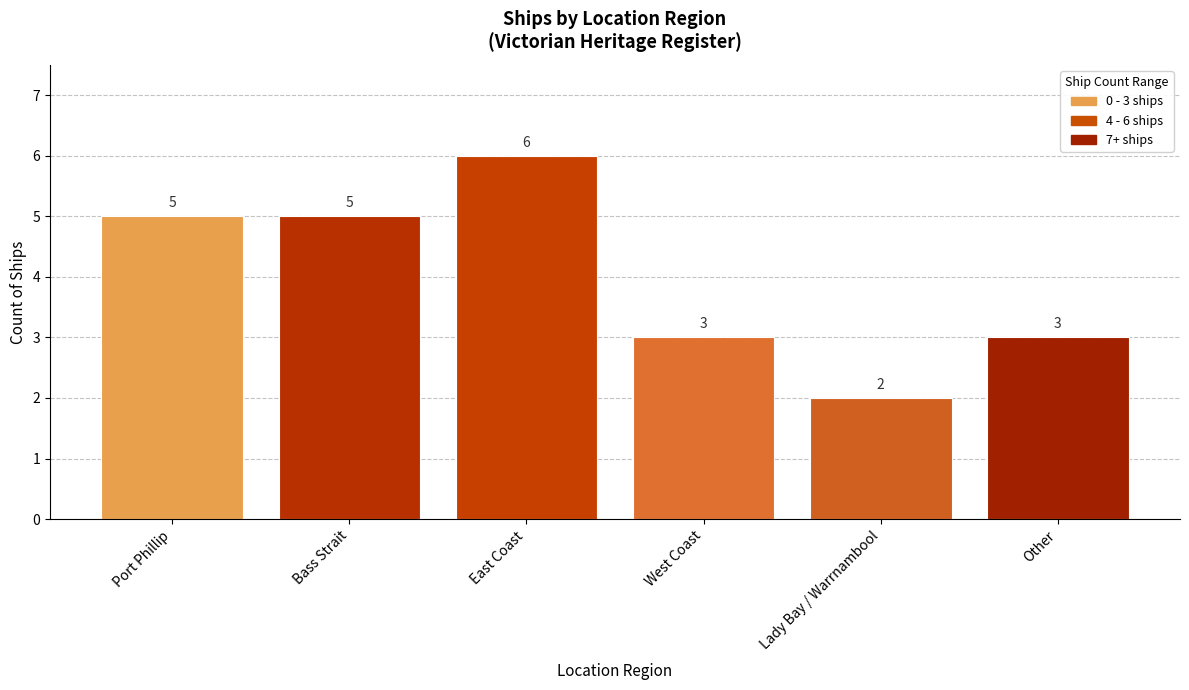

What is the ratio of the value at West Coast to the value at East Coast?

0.5